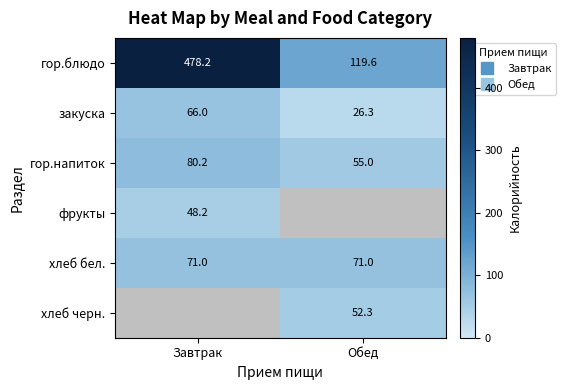

Which series has the largest total across all categories?

гор.блюдо